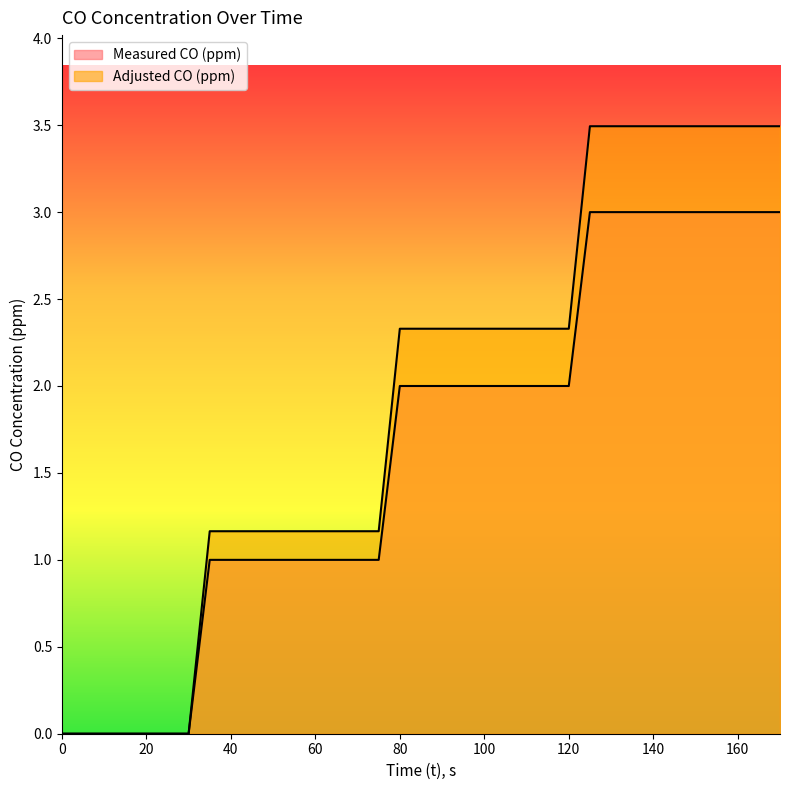

True or false: Measured CO (ppm) has a value of 3.3 at 100.

False